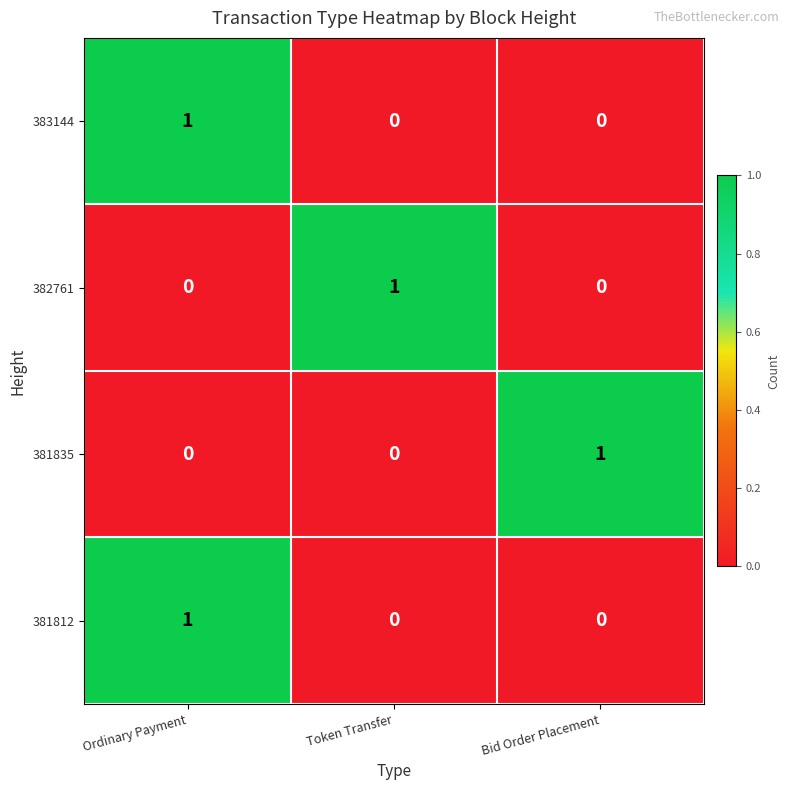

What is the total value across all series at Bid Order Placement?

1